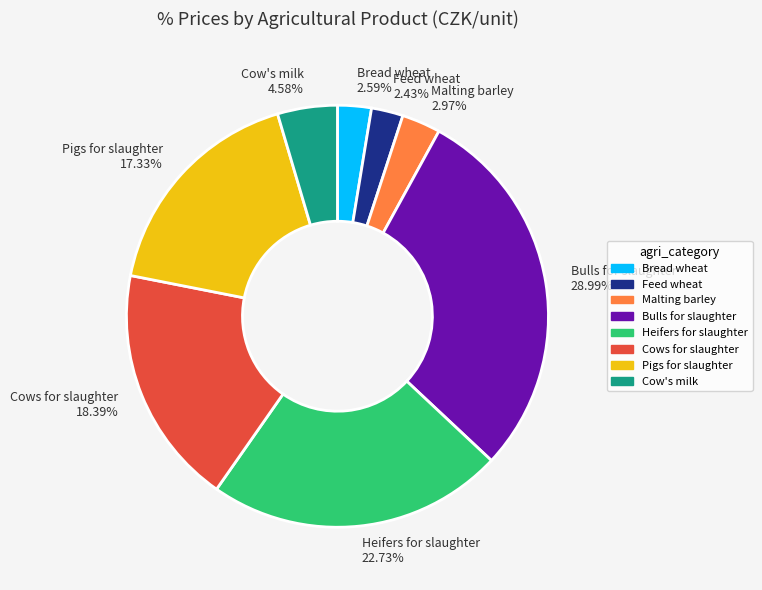

Does any single category account for the majority?

No